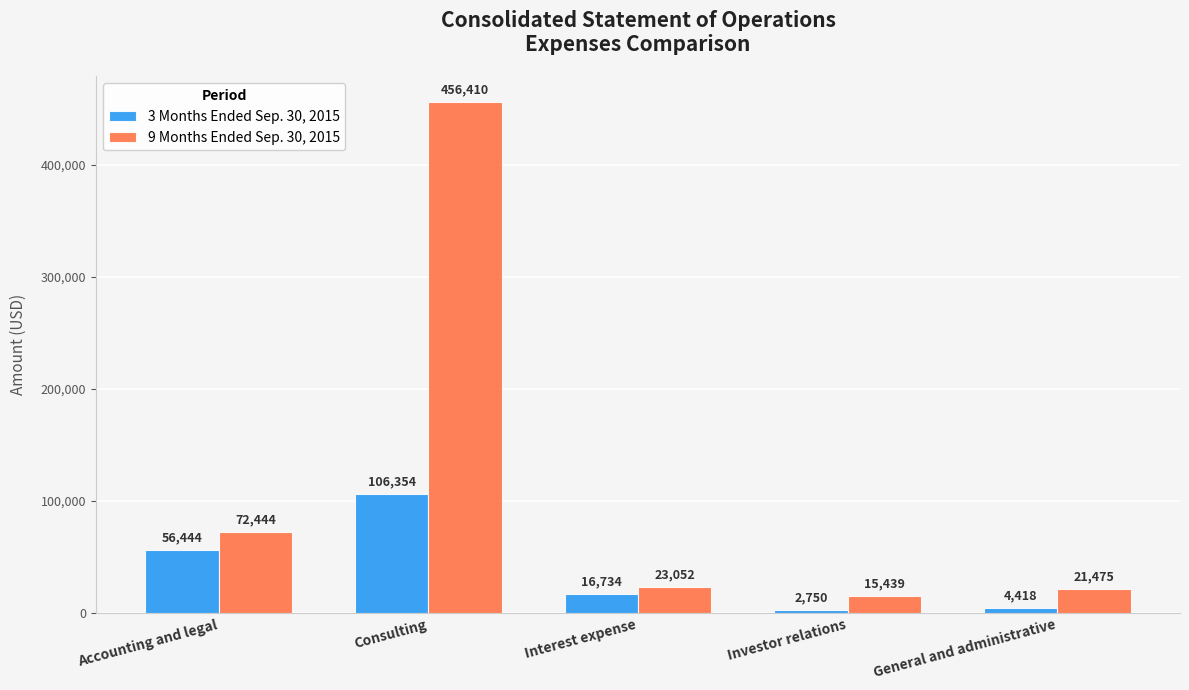

Rank the categories by 3 Months Ended Sep. 30, 2015 value from highest to lowest.

Consulting, Accounting and legal, Interest expense, General and administrative, Investor relations